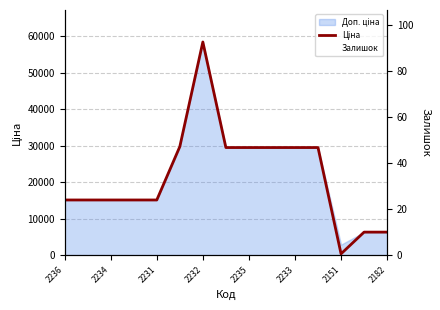

Rank the series by their average value, from highest to lowest.

Ціна, Залишок